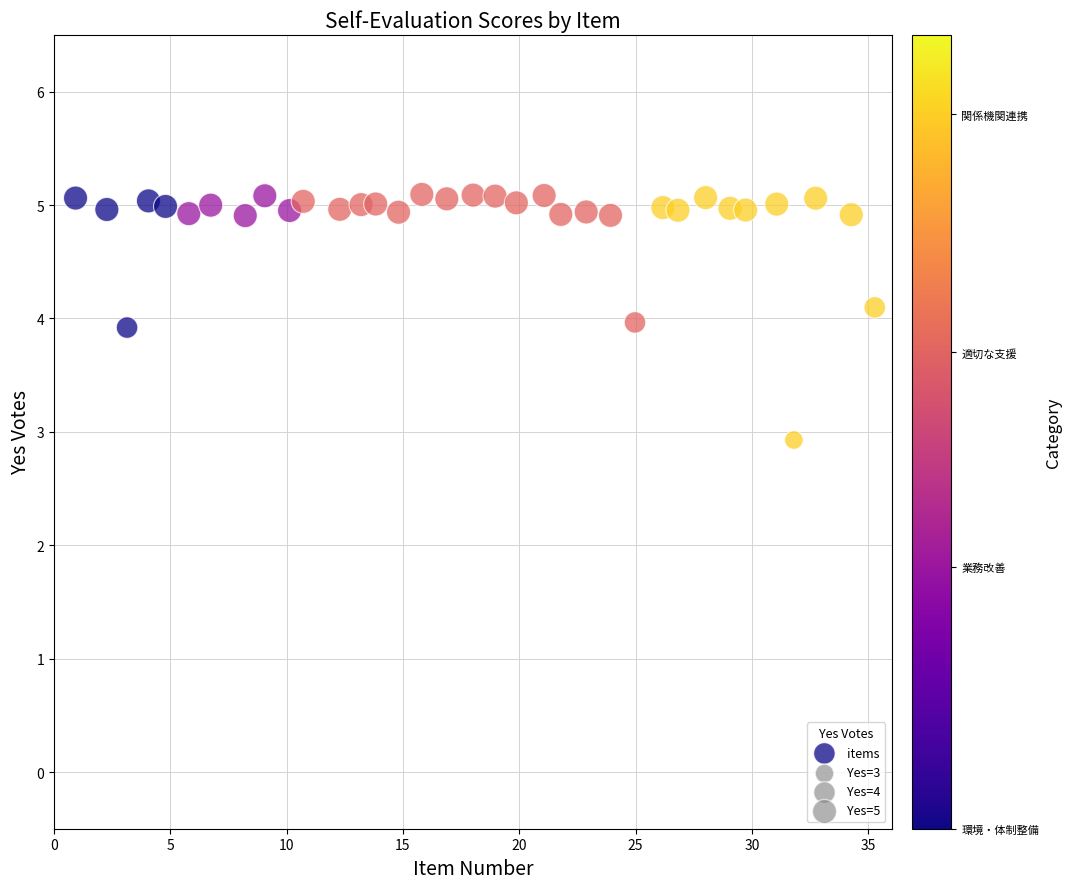

What is the range of Y values (max minus min)?

2.2